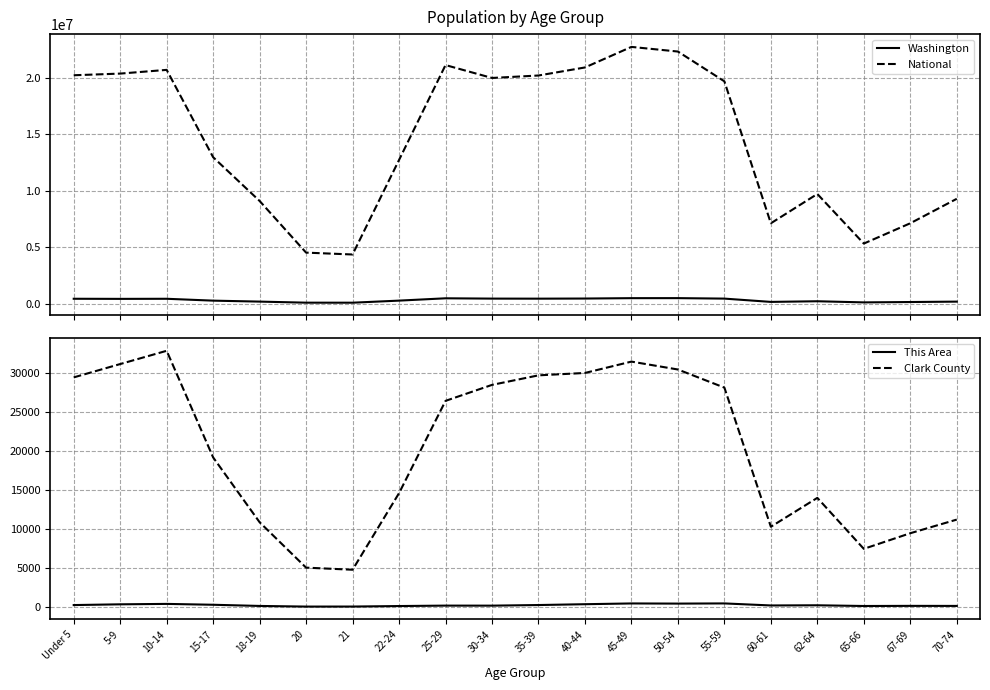

What is the label of the 19th point from the left?

67-69